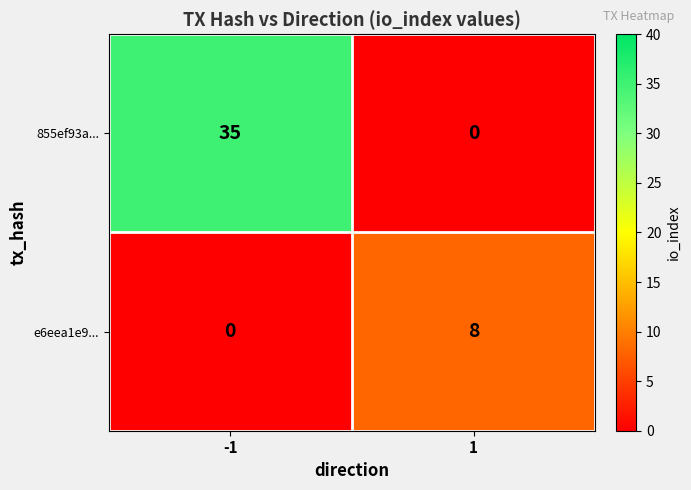

Reading left to right, what are all the values shown in this chart?

855ef93a...: 35	0
e6eea1e9...: 0	8